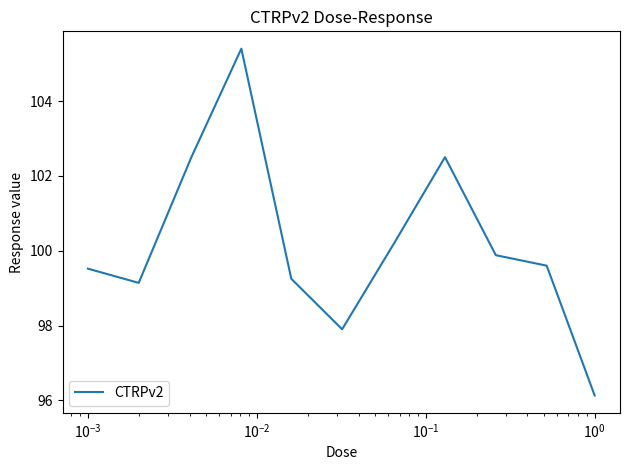

What is the minimum value shown in the chart?

96.1